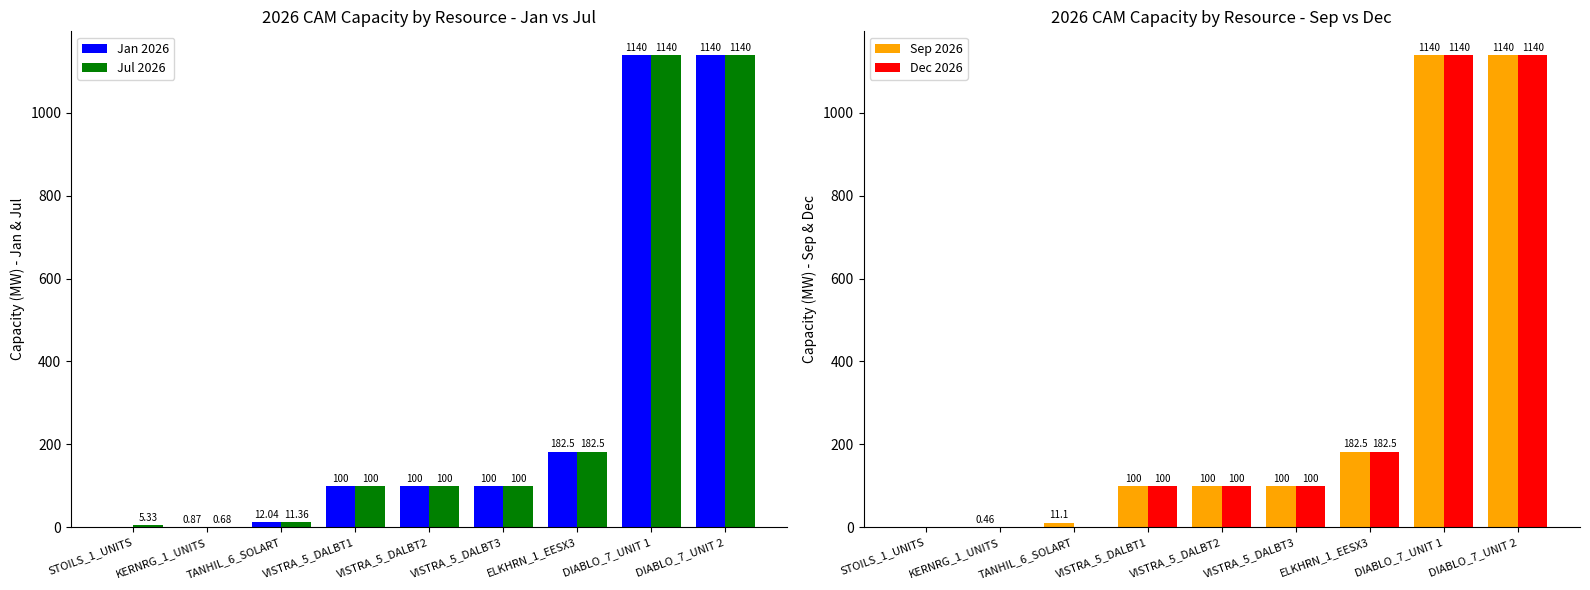

Which category has the lowest value across all series?

STOILS_1_UNITS